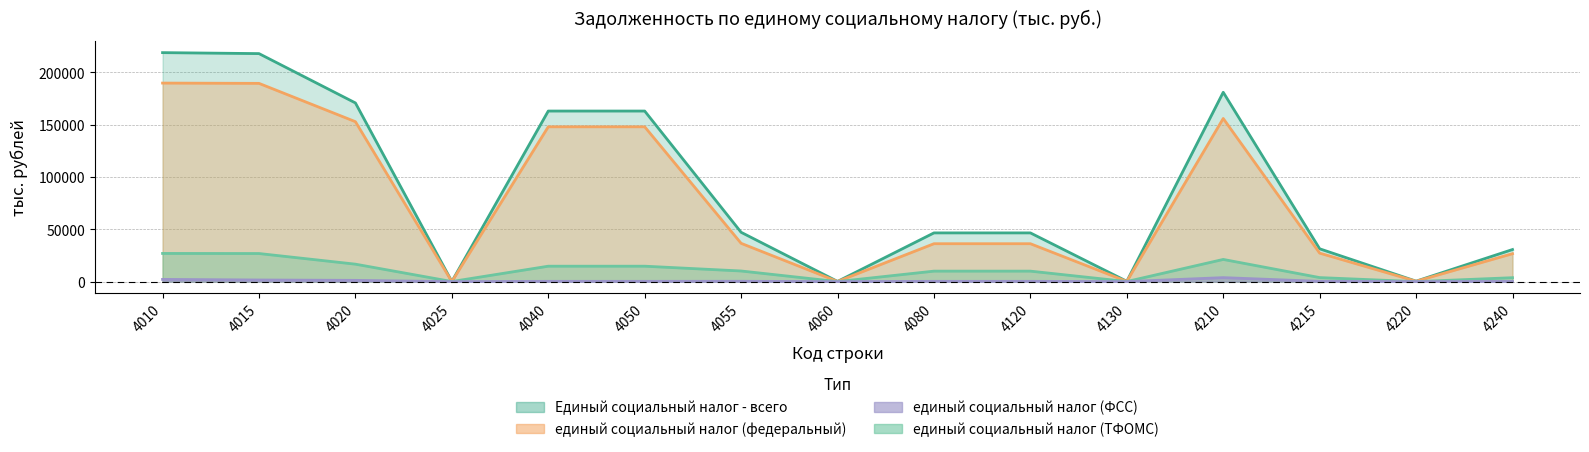

Is the value of единый социальный налог (ФСС) at 4025 greater than the value of Единый социальный налог - всего at 4015?

No